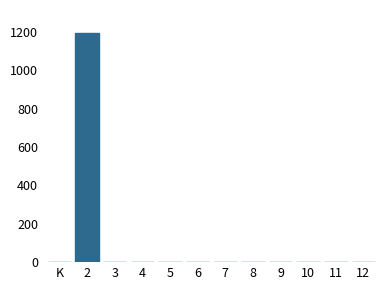

Reading left to right, extract all data points from this chart.

K=0	2=1196	3=0	4=0	5=0	6=0	7=0	8=0	9=0	10=0	11=0	12=0